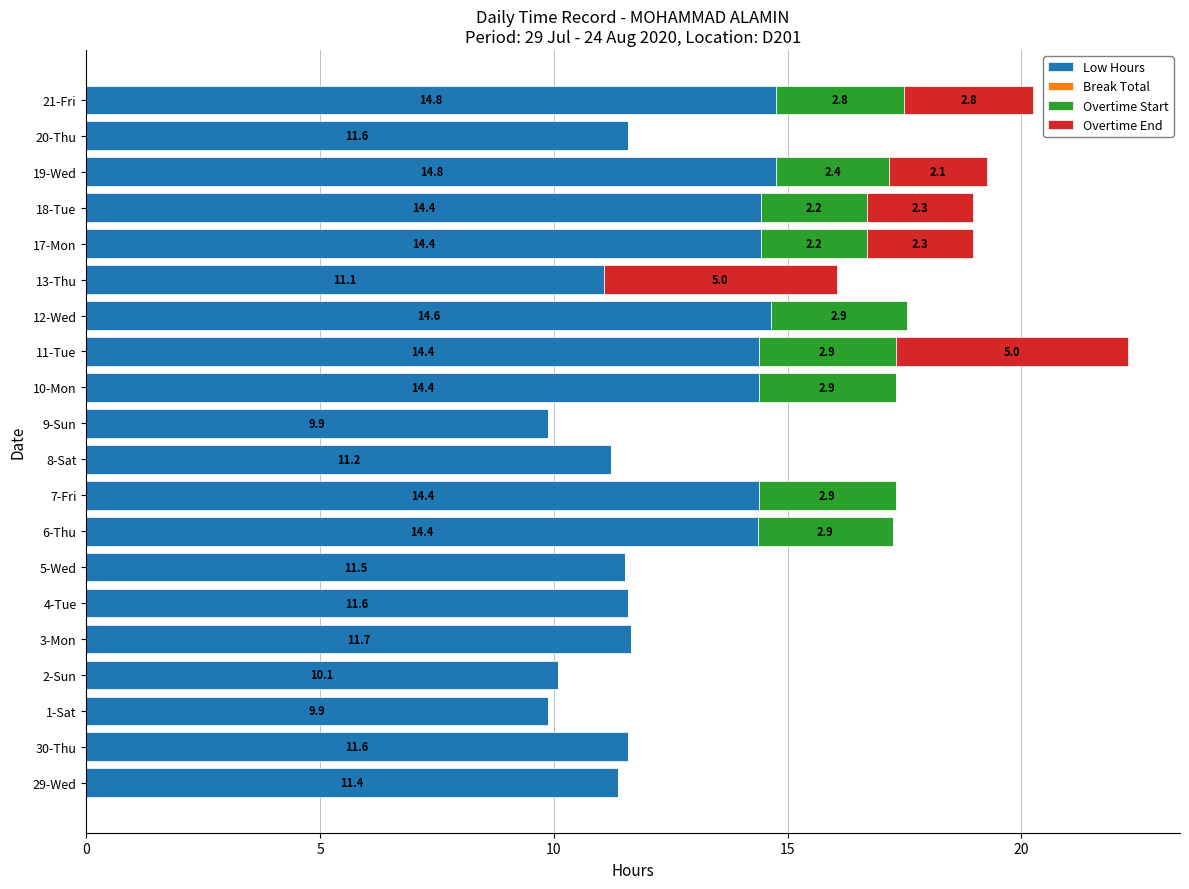

What is the highest value of the Low Hours series?

14.8